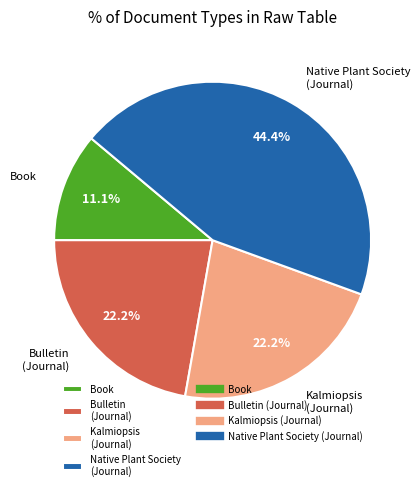

What is the total percentage of Native Plant Society (Journal) and Kalmiopsis (Journal)?

66.7%